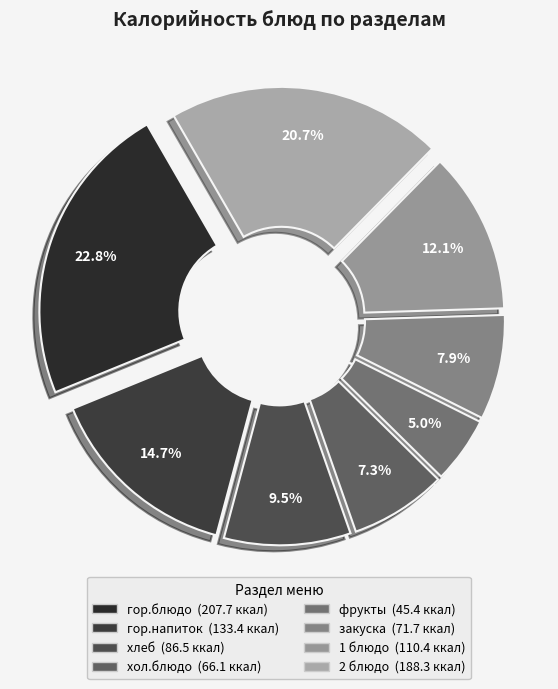

What is the smallest slice in the pie chart?

фрукты